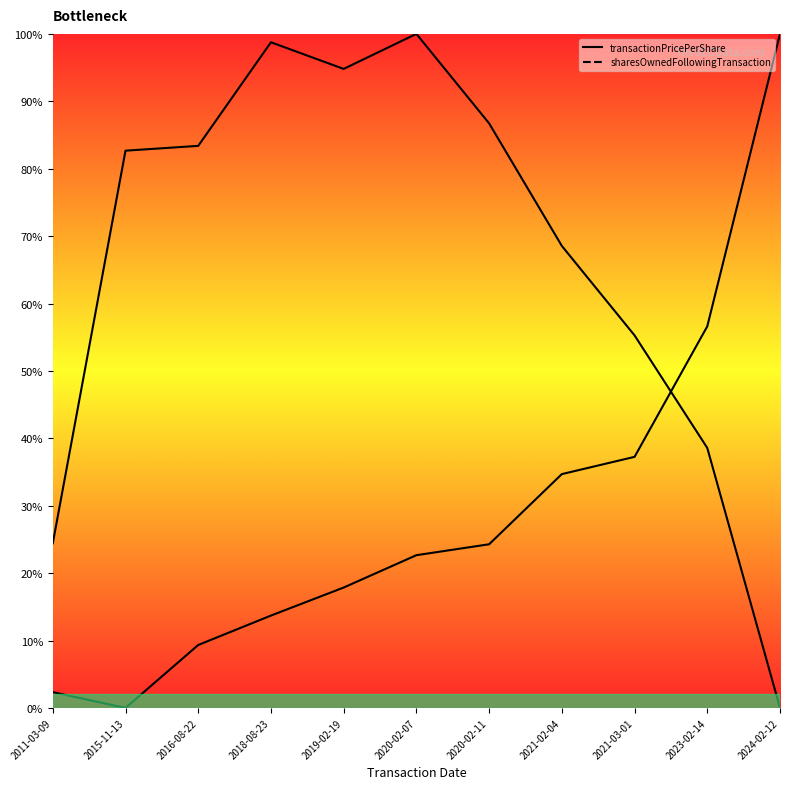

At which label is sharesOwnedFollowingTransaction closest to 0?

2024-02-12